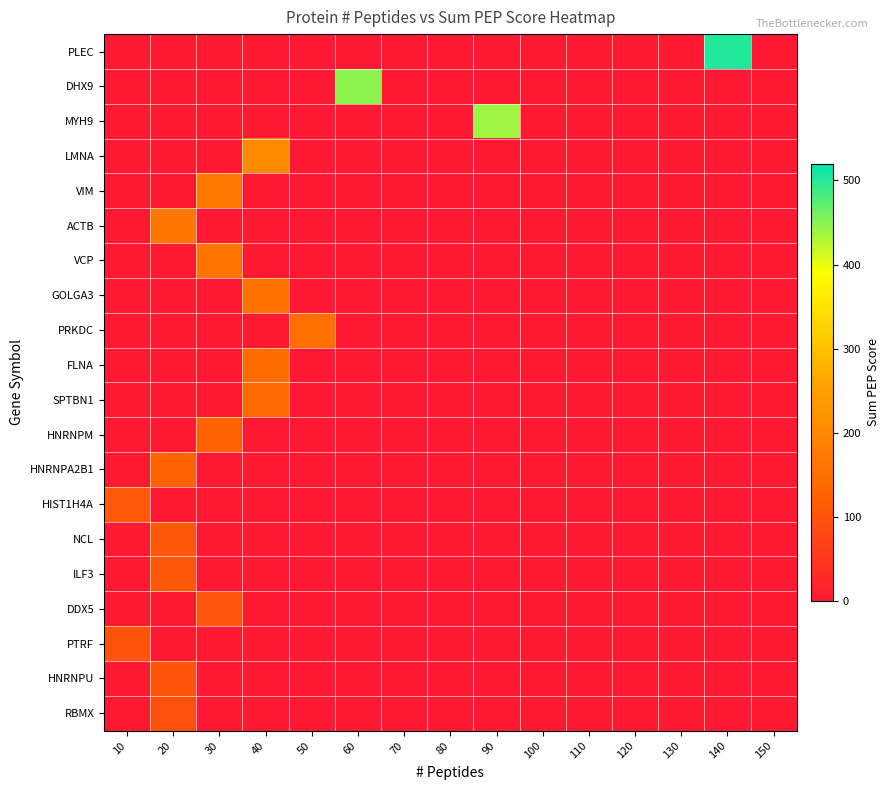

What is the total value across all series at 50?

151.5